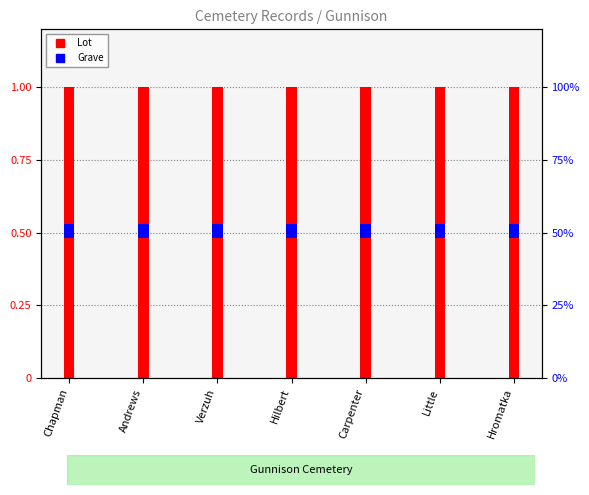

Which category has the lowest value across all series?

Chapman